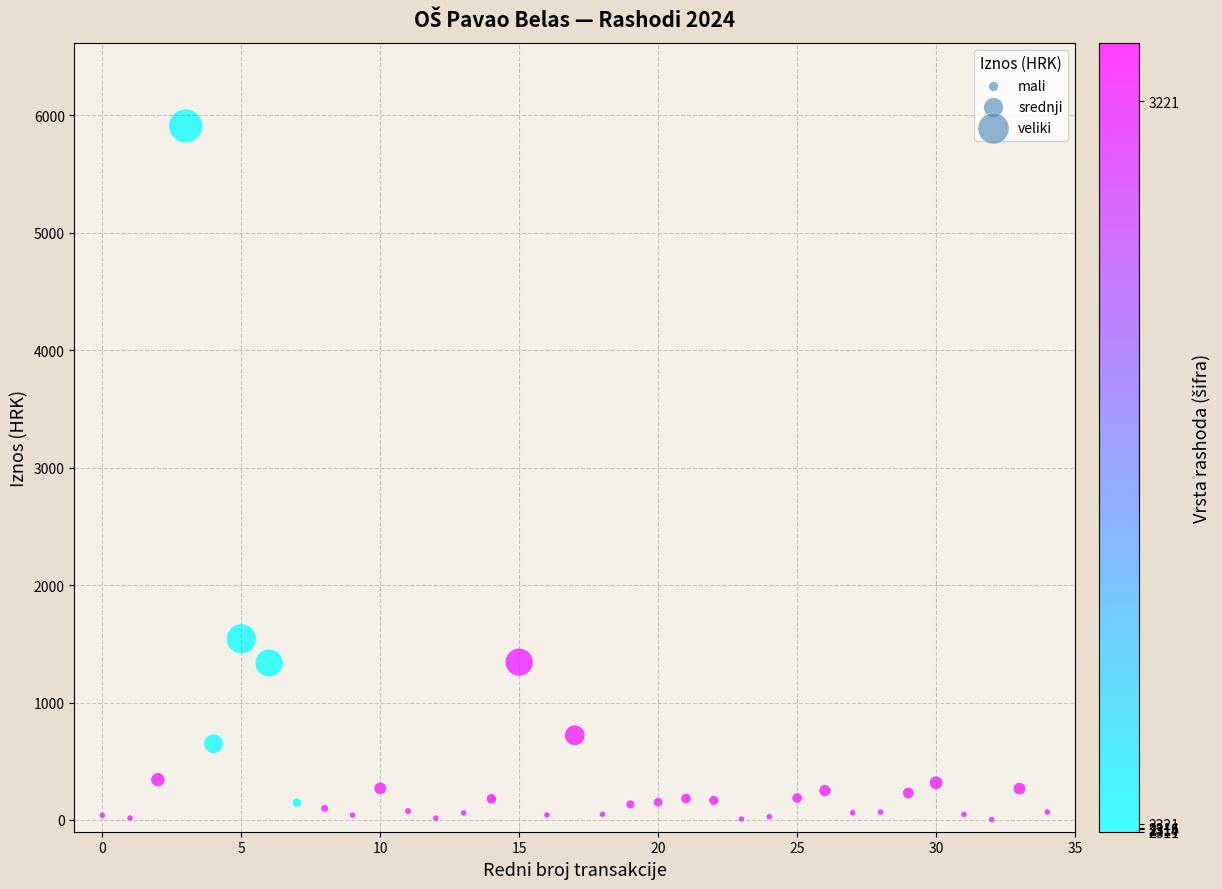

What Y value in the scatter plot is closest to 2956?

1542.8